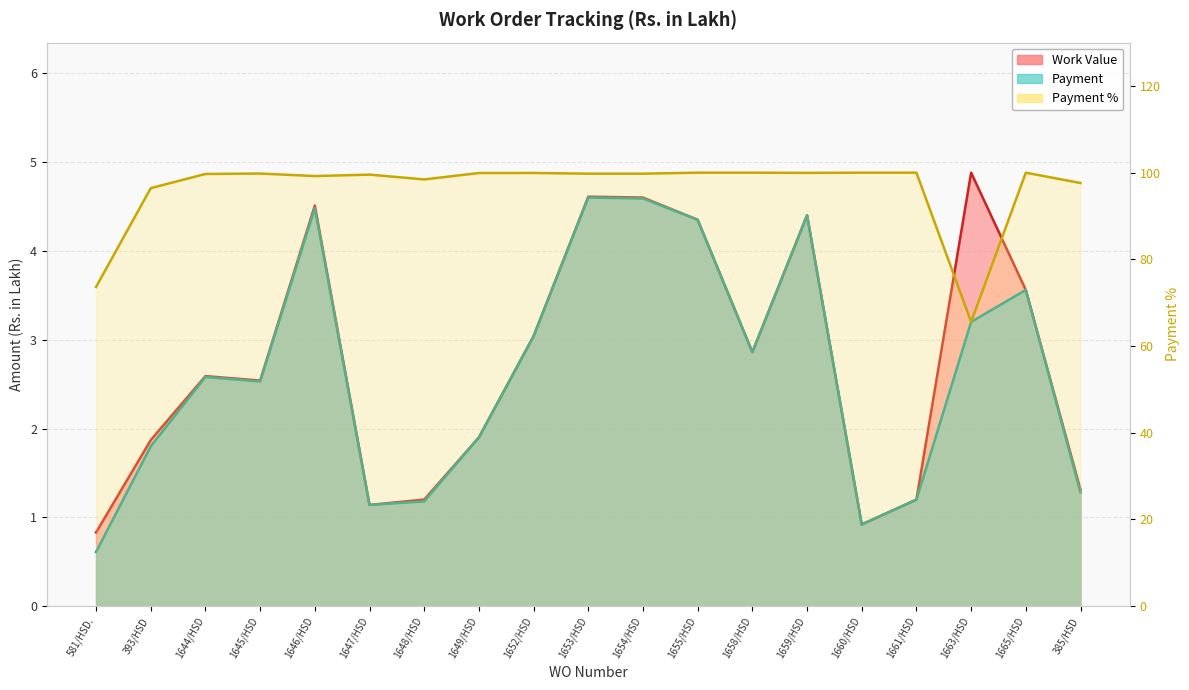

In Payment %, how many points are higher than both neighbors (excluding endpoints)?

4